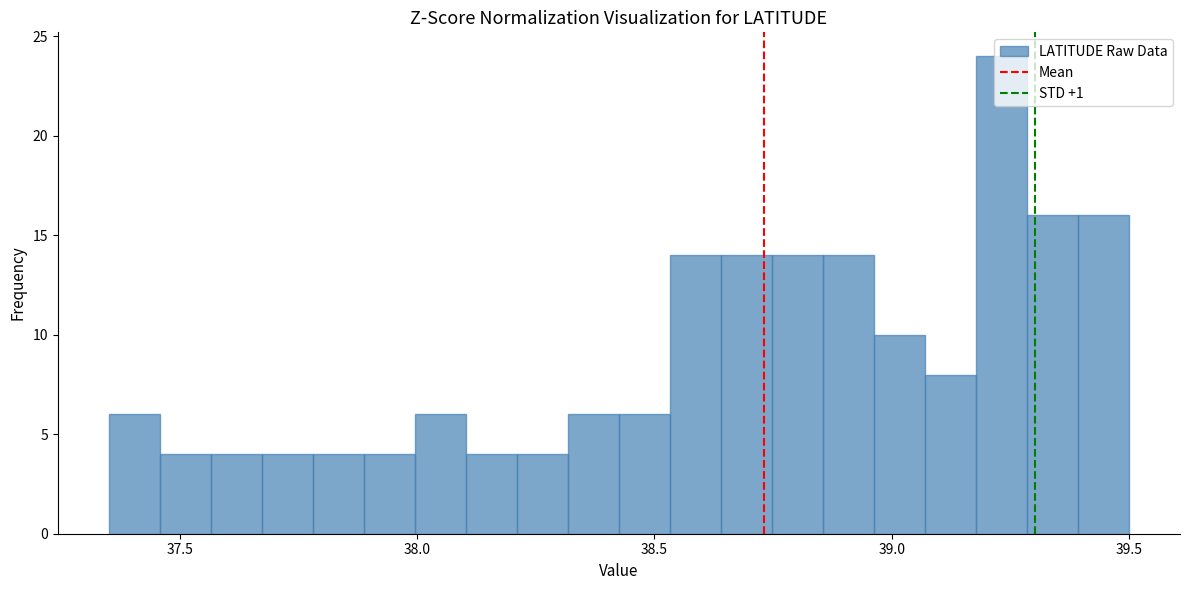

Around what value on the x-axis is the tallest bar? Give the approximate position of its centre, as read against the axis.

39.25